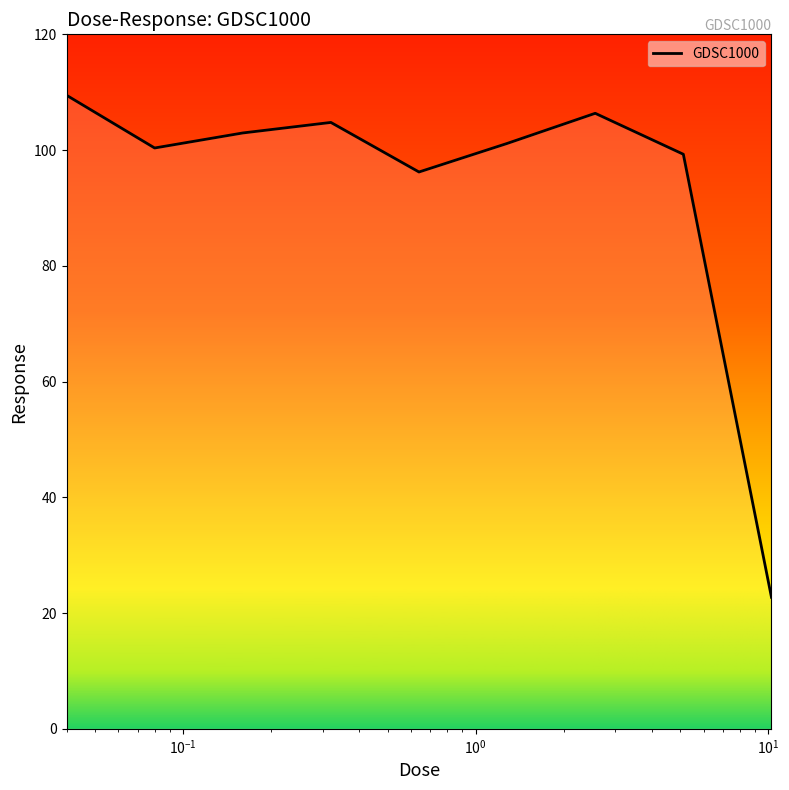

What is the smallest value displayed?

22.7